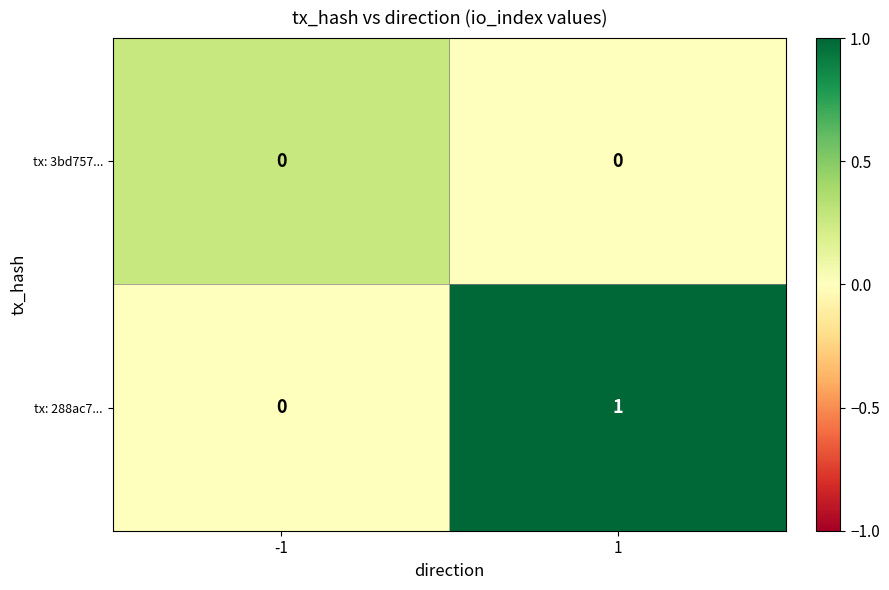

The tx: 3bd757... series shows 0 at 1. True or false?

True